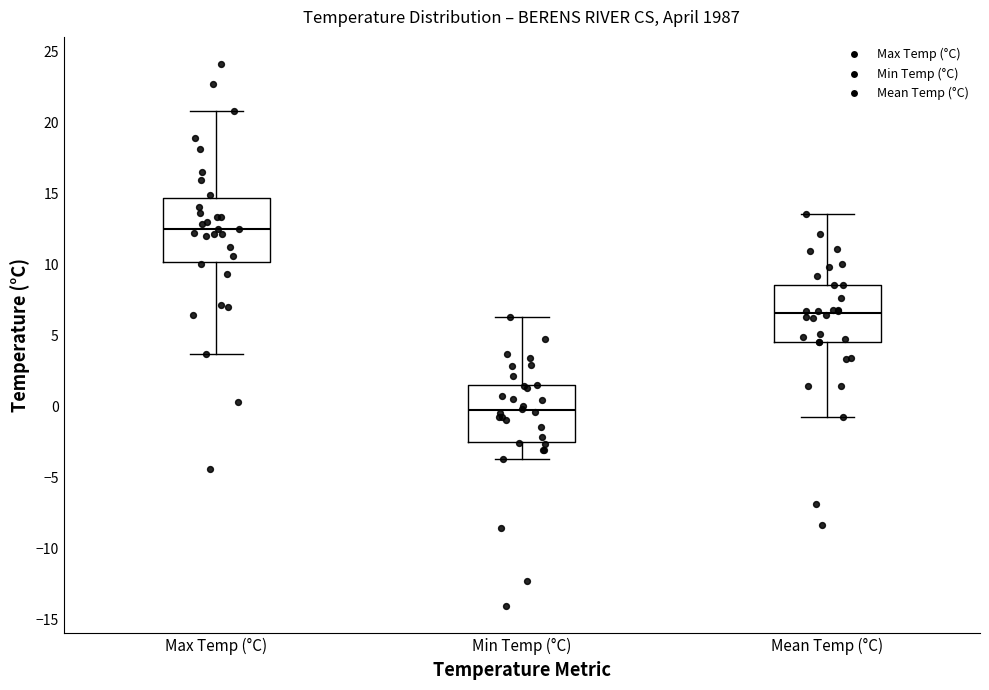

Reading left to right, transcribe this box plot: for each box, give where its median line is, the range the box spans, and where its two whiskers end, as read against the y-axis. The values are not printed on the chart, so give them approximately, as read against the axis.

Max Temp (°C): median 12.5, box 10.0 to 14.5, whiskers 3.5 to 21.0
Min Temp (°C): median -0.5, box -2.5 to 1.5, whiskers -3.5 to 6.5
Mean Temp (°C): median 6.5, box 4.5 to 8.5, whiskers -1.0 to 13.5